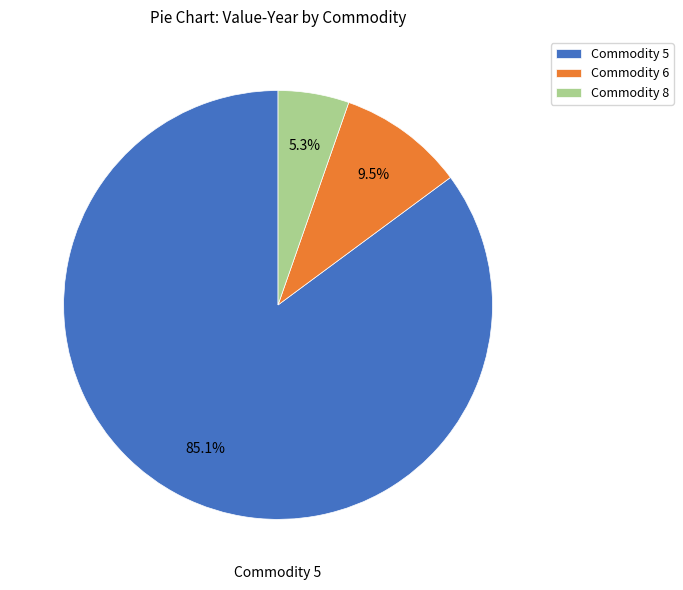

Rank the categories by value from highest to lowest.

Commodity 5, Commodity 6, Commodity 8